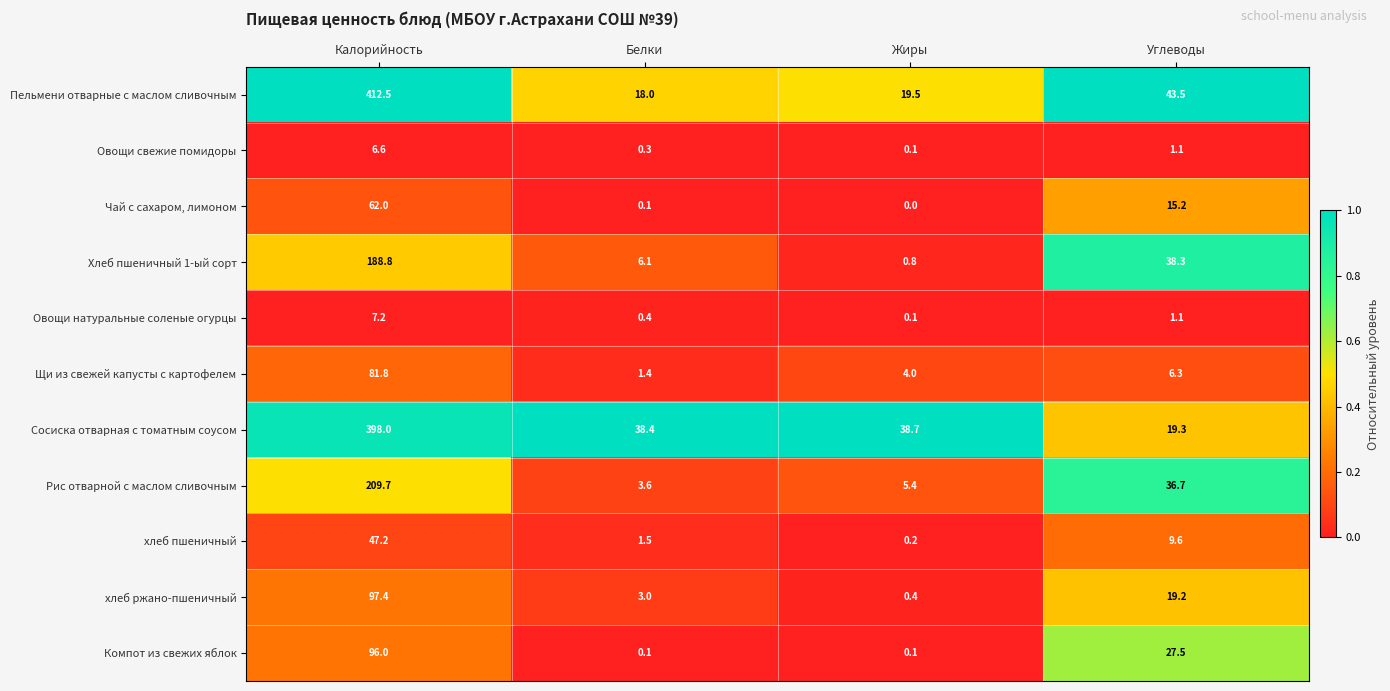

Where does the хлеб ржано-пшеничный series first go above 19?

Калорийность